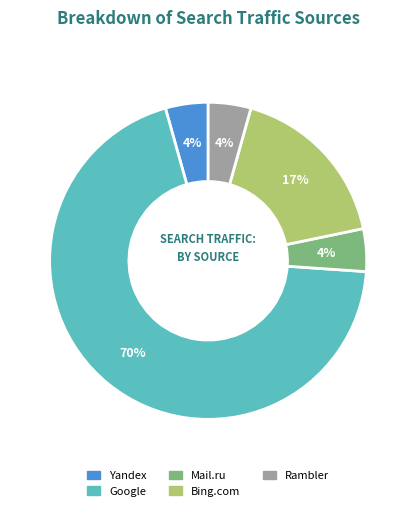

Combined, do Bing.com and Google account for over 50%?

Yes